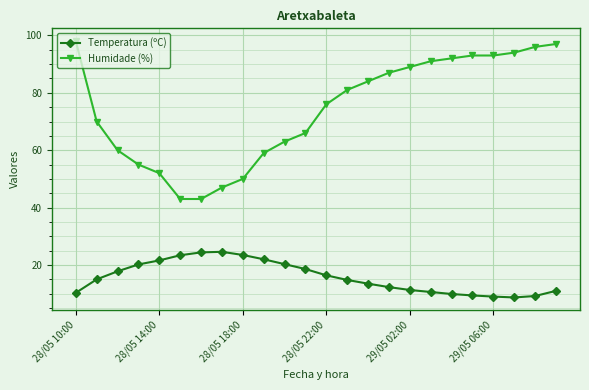

True or false: Humidade (%) and Temperatura (ºC) cross at least once.

False